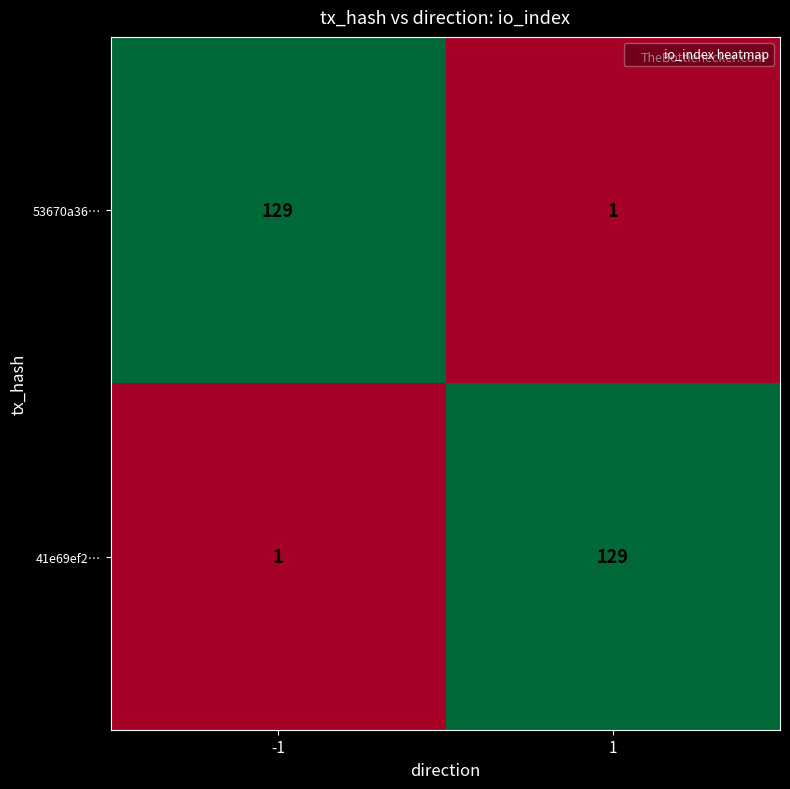

What is the highest value of the 41e69ef2… series?

129